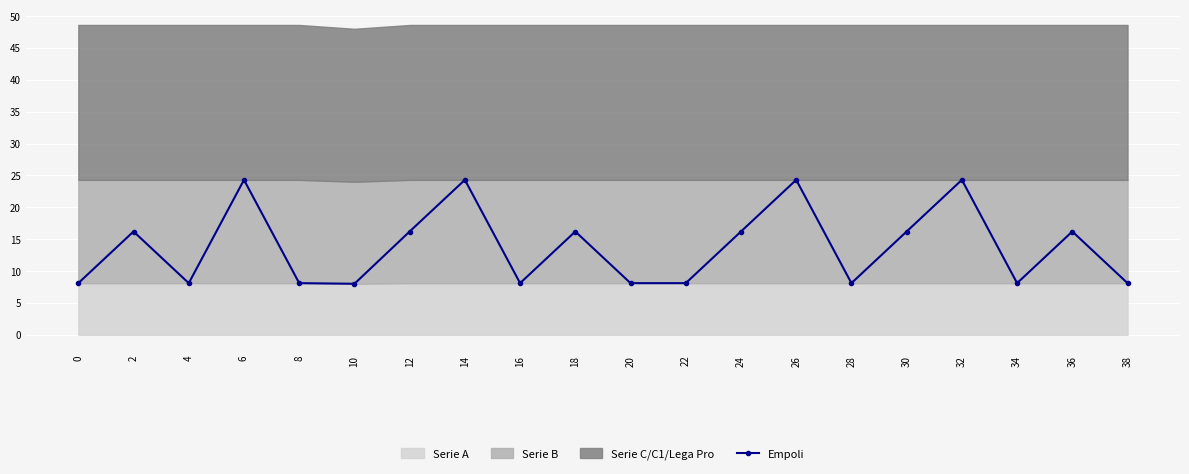

At which category does Empoli reach its first local valley?

4